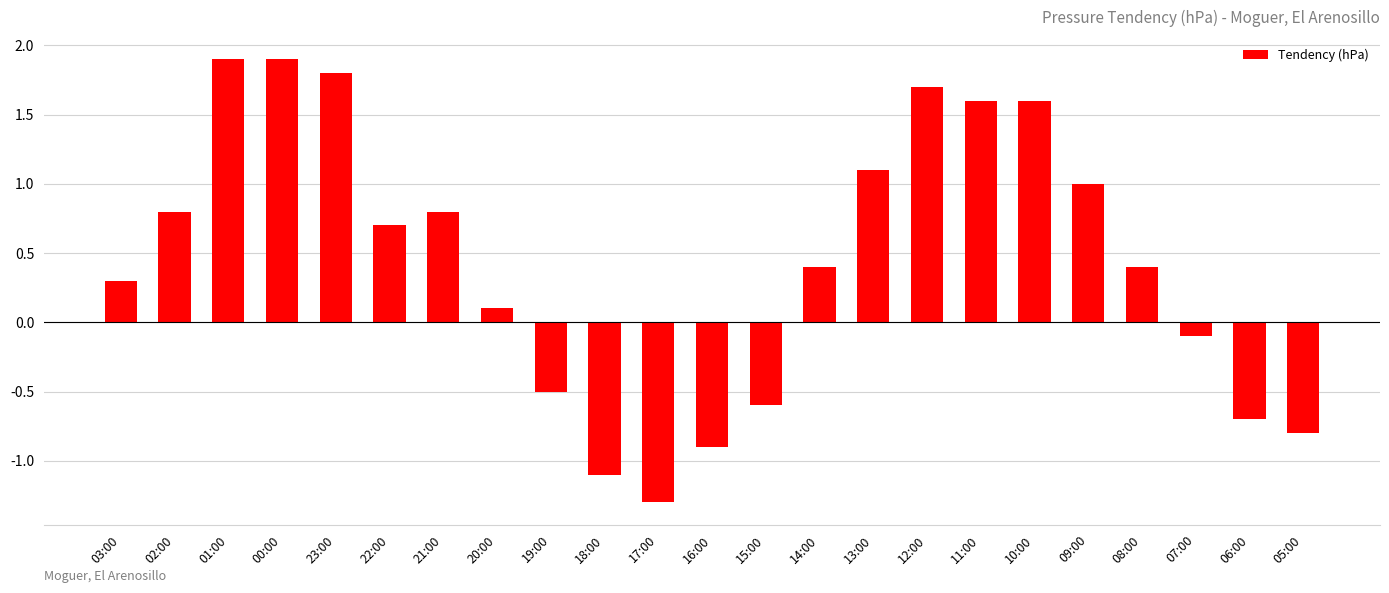

What is the ratio of the value at 03:00 to the value at 13:00?

0.3